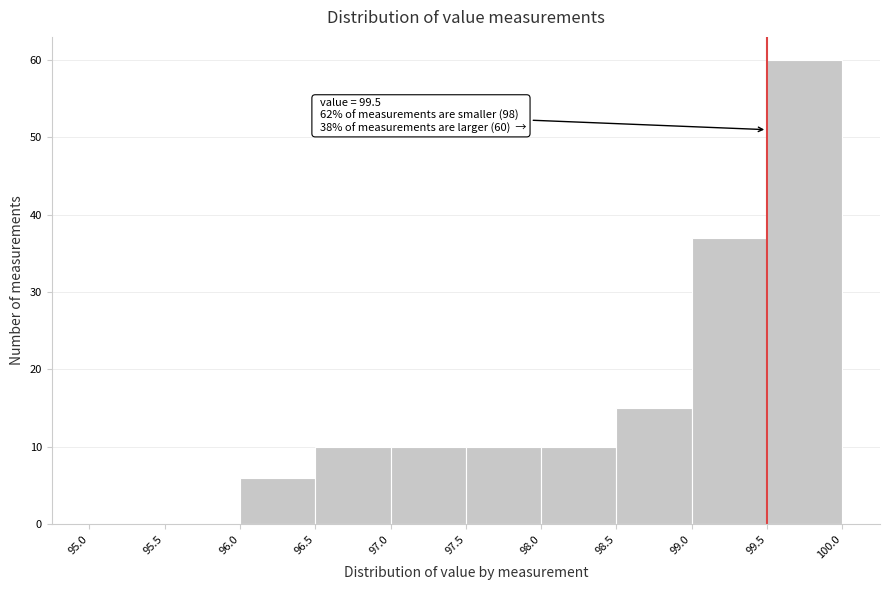

Which range on the x-axis has the tallest bar?

99.5 to 100.0